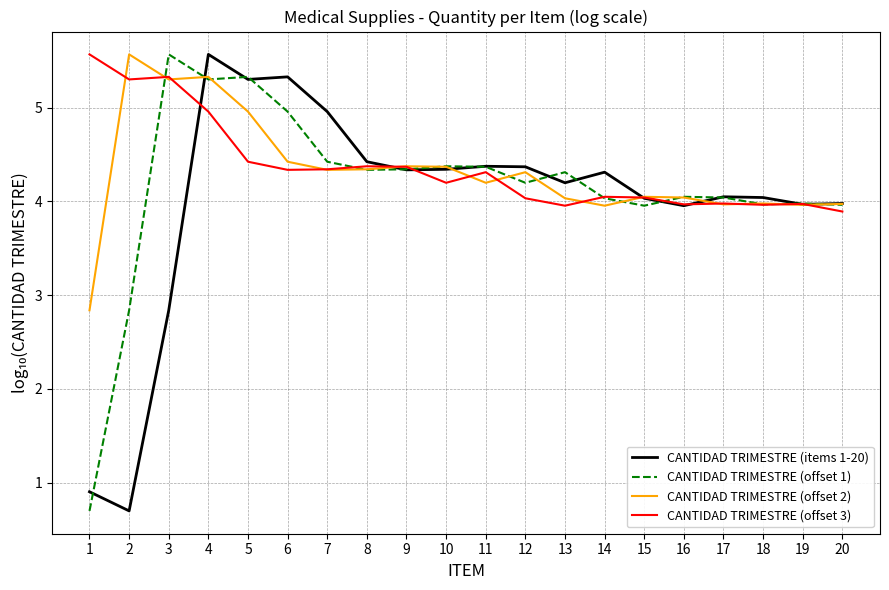

Reading left to right, extract all data points from this chart.

CANTIDAD TRIMESTRE (items 1-20): 0.9	0.7	2.8	5.6	5.3	5.3	5.0	4.4	4.3	4.3	4.4	4.4	4.2	4.3	4.0	4.0	4.0	4.0	4.0	4.0
CANTIDAD TRIMESTRE (offset 1): 0.7	2.8	5.6	5.3	5.3	5.0	4.4	4.3	4.3	4.4	4.4	4.2	4.3	4.0	4.0	4.0	4.0	4.0	4.0	4.0
CANTIDAD TRIMESTRE (offset 2): 2.8	5.6	5.3	5.3	5.0	4.4	4.3	4.3	4.4	4.4	4.2	4.3	4.0	4.0	4.0	4.0	4.0	4.0	4.0	4.0
CANTIDAD TRIMESTRE (offset 3): 5.6	5.3	5.3	5.0	4.4	4.3	4.3	4.4	4.4	4.2	4.3	4.0	4.0	4.0	4.0	4.0	4.0	4.0	4.0	3.9